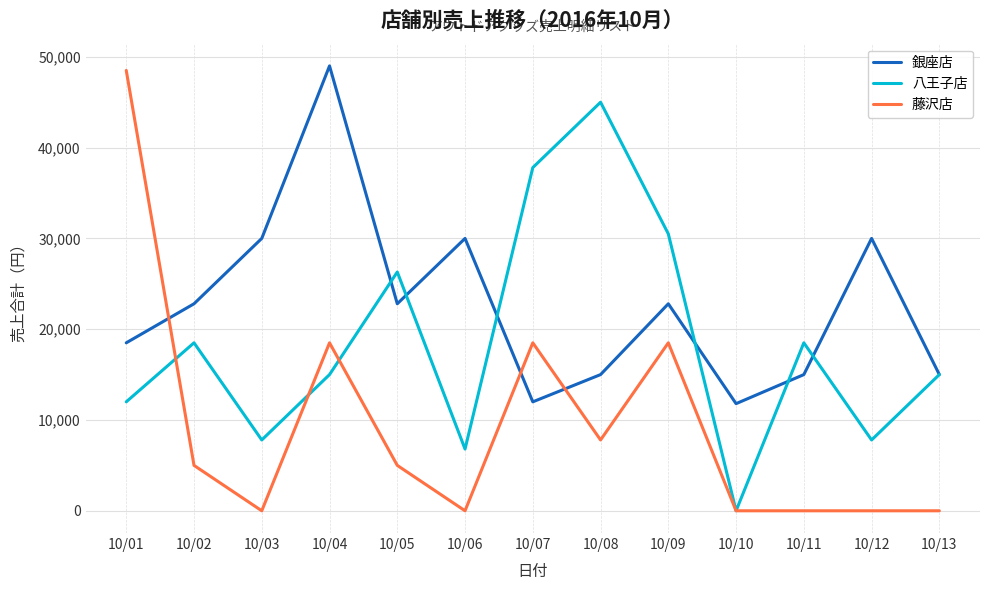

At which category does 銀座店 reach its first local peak?

10/04